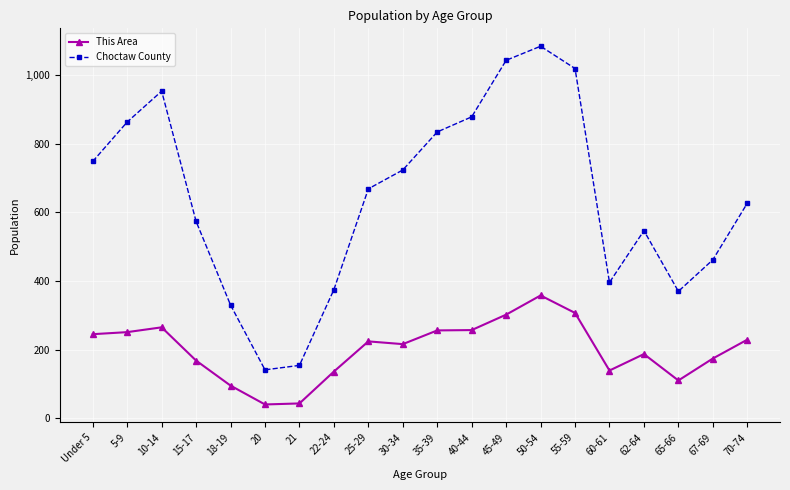

The value of Choctaw County at 15-17 is 574. True or false?

True